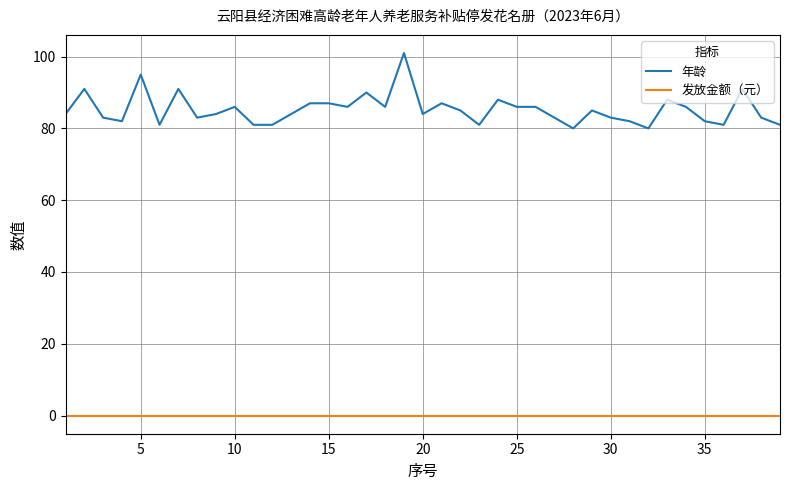

Rank the series by their average value, from lowest to highest.

发放金额（元）, 年龄